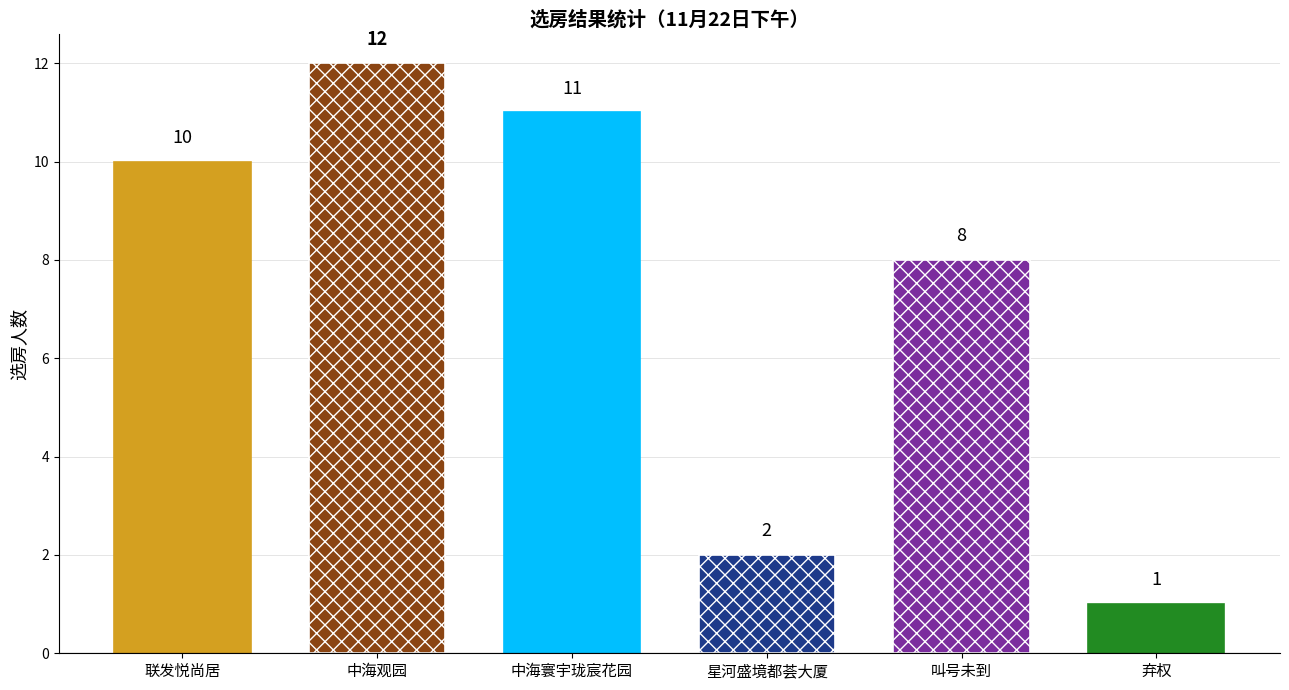

How many bars are there in total?

6